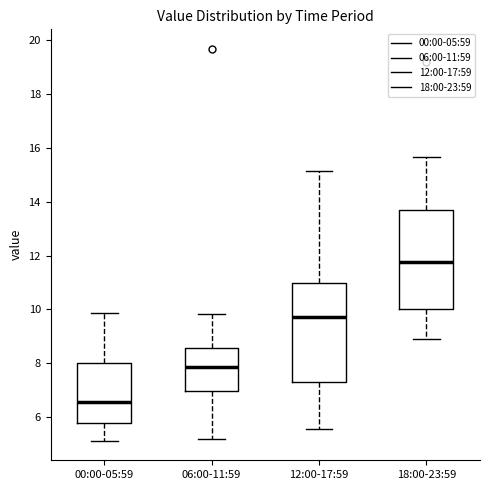

Reading left to right, transcribe this box plot: for each box, give where its median line is, the range the box spans, and where its two whiskers end, as read against the y-axis. The values are not printed on the chart, so give them approximately, as read against the axis.

00:00-05:59: median 6.6, box 5.8 to 8.0, whiskers 5.2 to 9.8
06:00-11:59: median 7.8, box 7.0 to 8.6, whiskers 5.2 to 9.8
12:00-17:59: median 9.8, box 7.4 to 11.0, whiskers 5.6 to 15.2
18:00-23:59: median 11.8, box 10.0 to 13.6, whiskers 9.0 to 15.6